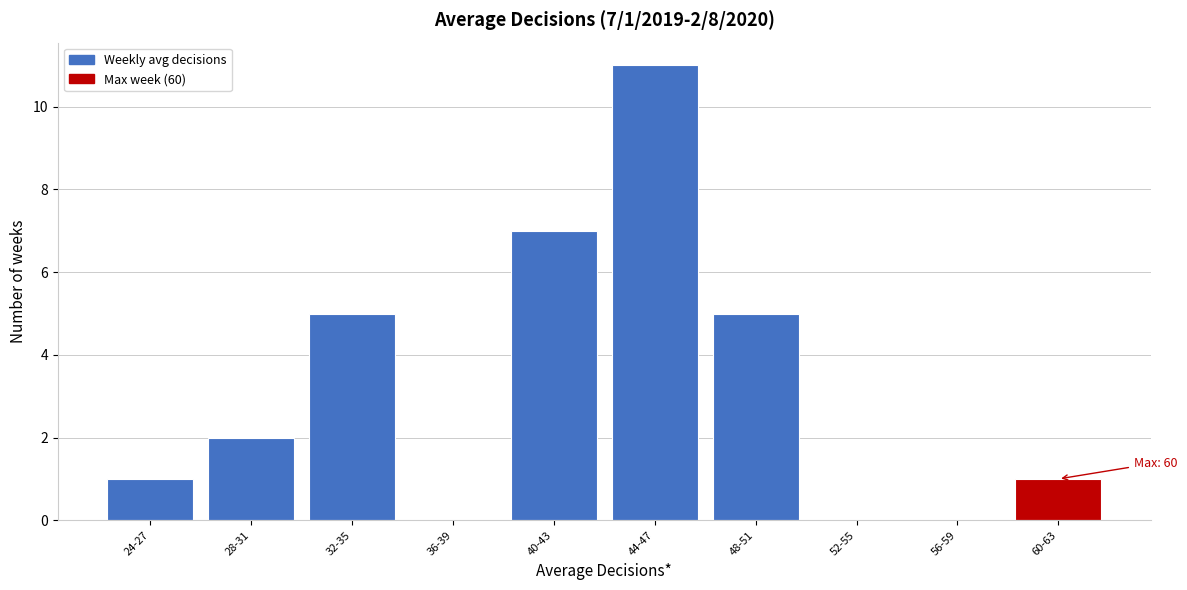

Reading left to right, transcribe all the data shown in this chart.

24-27=1	28-31=2	32-35=5	36-39=0	40-43=7	44-47=11	48-51=5	52-55=0	56-59=0	60-63=1